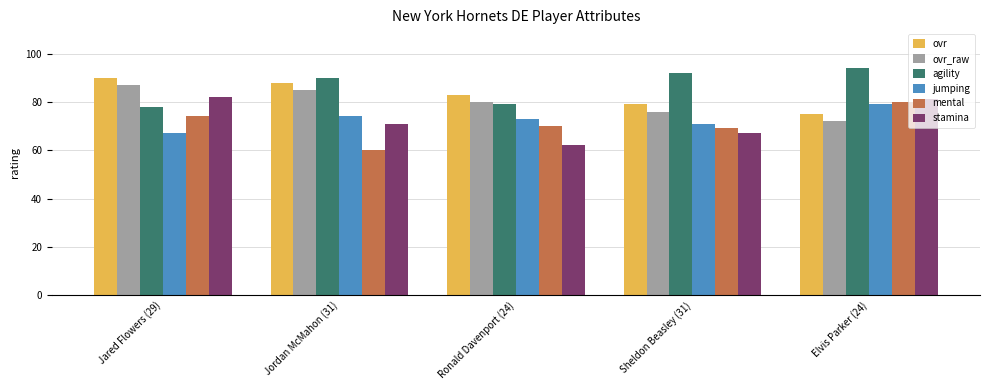

Reading left to right, what are all the values shown in this chart?

ovr: Jared Flowers (29)=90	Jordan McMahon (31)=88	Ronald Davenport (24)=83	Sheldon Beasley (31)=79	Elvis Parker (24)=75
ovr_raw: Jared Flowers (29)=87	Jordan McMahon (31)=85	Ronald Davenport (24)=80	Sheldon Beasley (31)=76	Elvis Parker (24)=72
agility: Jared Flowers (29)=78	Jordan McMahon (31)=90	Ronald Davenport (24)=79	Sheldon Beasley (31)=92	Elvis Parker (24)=94
jumping: Jared Flowers (29)=67	Jordan McMahon (31)=74	Ronald Davenport (24)=73	Sheldon Beasley (31)=71	Elvis Parker (24)=79
mental: Jared Flowers (29)=74	Jordan McMahon (31)=60	Ronald Davenport (24)=70	Sheldon Beasley (31)=69	Elvis Parker (24)=80
stamina: Jared Flowers (29)=82	Jordan McMahon (31)=71	Ronald Davenport (24)=62	Sheldon Beasley (31)=67	Elvis Parker (24)=81